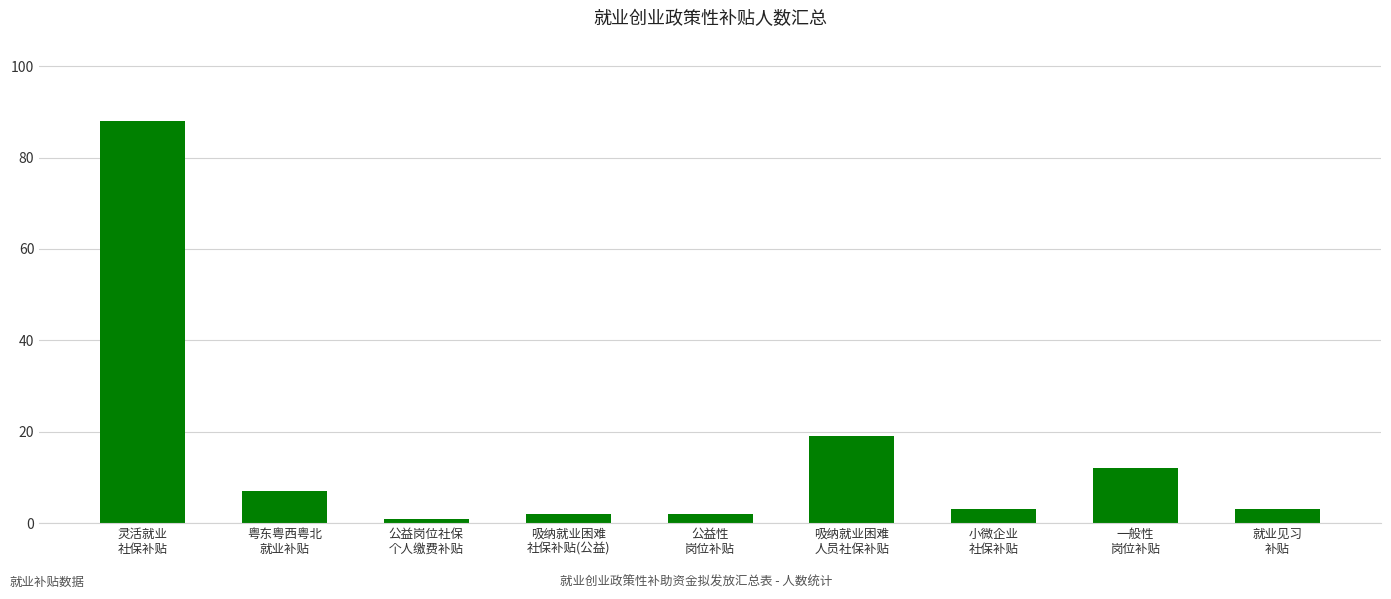

What is the maximum value shown in the chart?

88